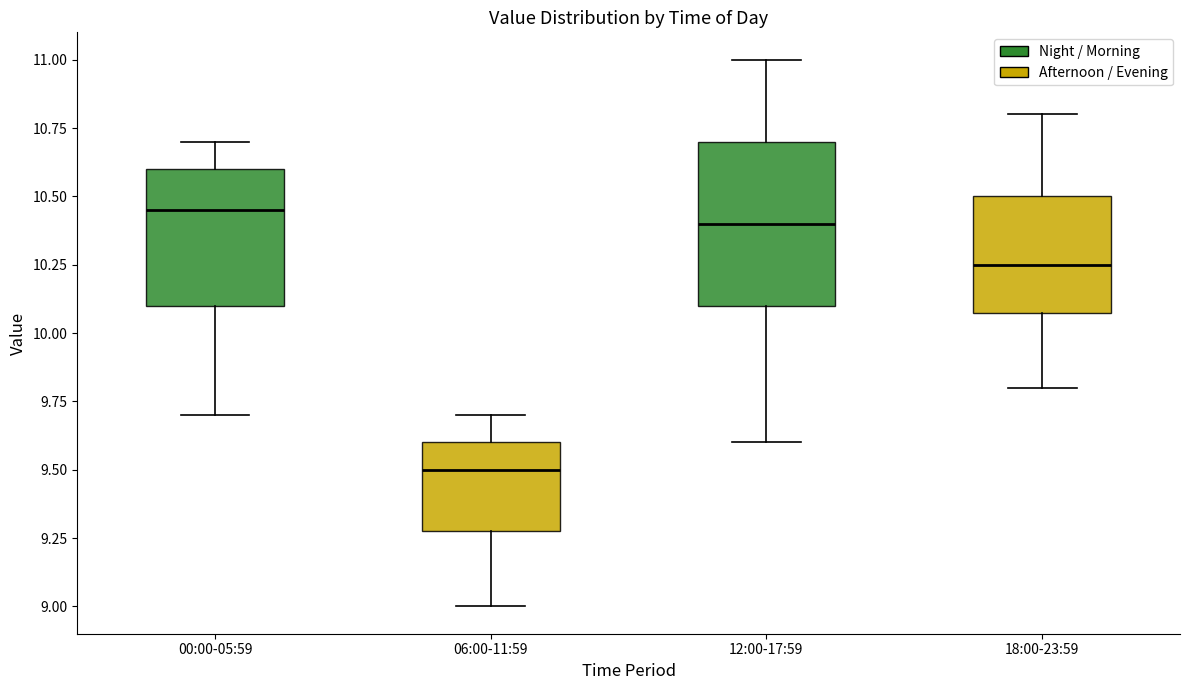

Reading left to right, read every box against the y-axis: the position of its median line, the range the box covers, and the ends of its whiskers. The values are not printed on the chart, so give them approximately, as read against the axis.

00:00-05:59: median 10.45, box 10.10 to 10.60, whiskers 9.70 to 10.70
06:00-11:59: median 9.50, box 9.30 to 9.60, whiskers 9.00 to 9.70
12:00-17:59: median 10.40, box 10.10 to 10.70, whiskers 9.60 to 11.00
18:00-23:59: median 10.25, box 10.10 to 10.50, whiskers 9.80 to 10.80